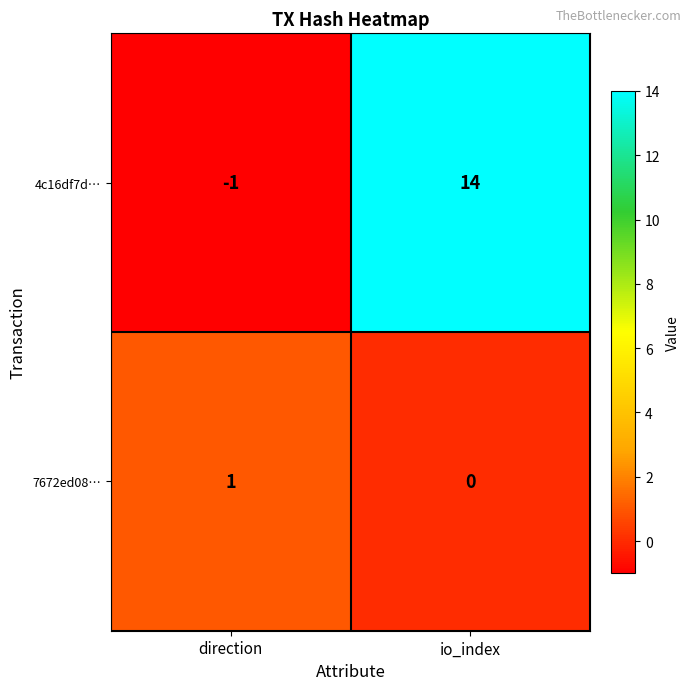

Rank the series by their average value, from highest to lowest.

4c16df7d…, 7672ed08…